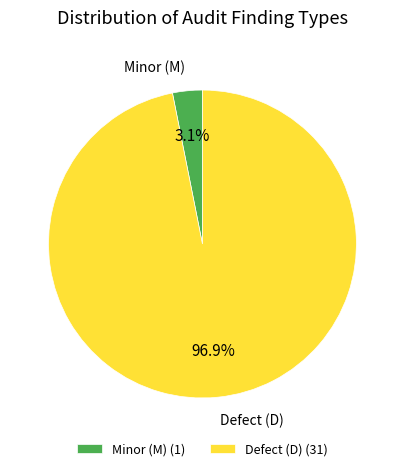

What is the largest slice in the pie chart?

Defect (D) (31)